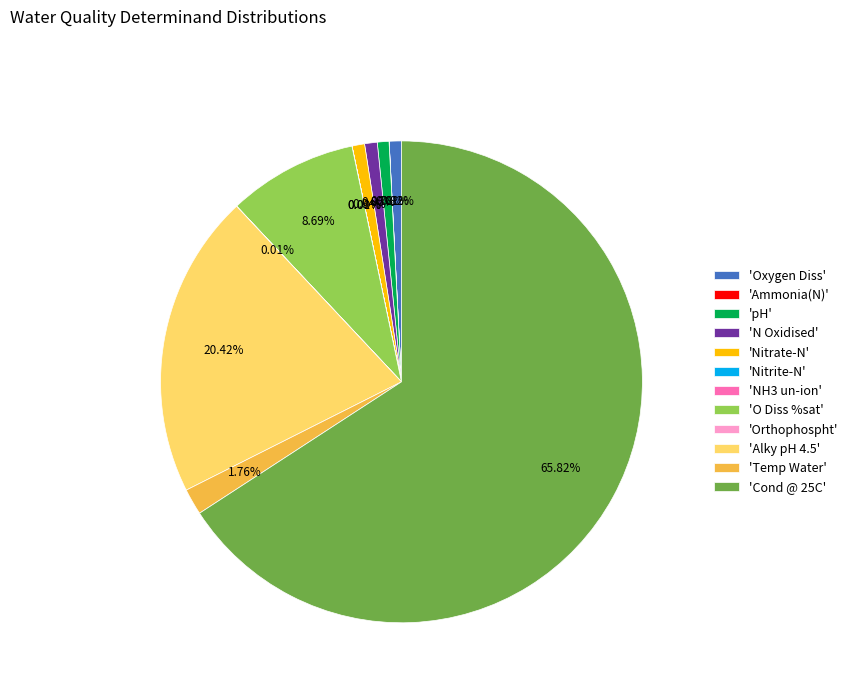

What is the majority slice?

'Cond @ 25C'